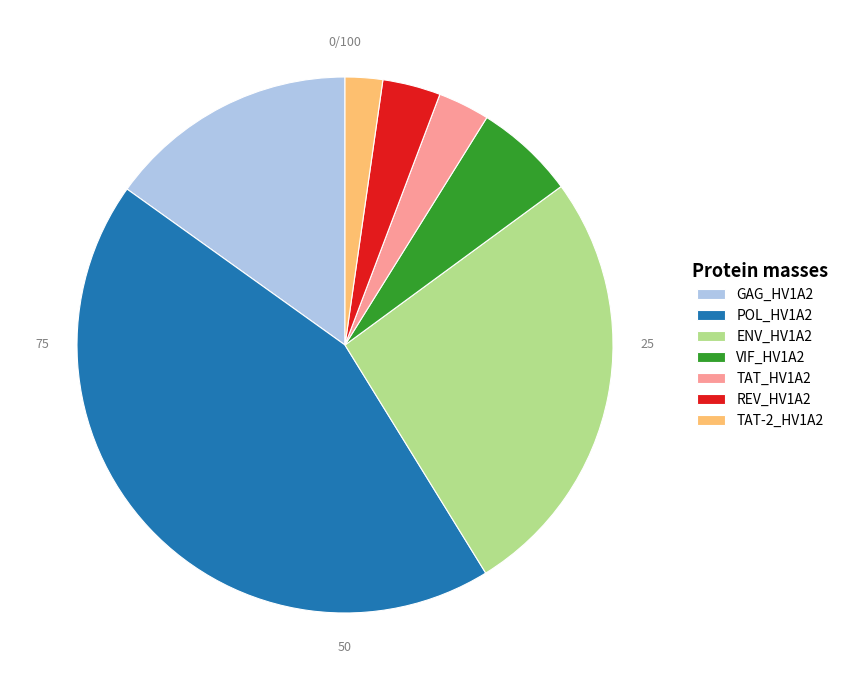

Approximately how many times larger is the value at TAT_HV1A2 compared to ENV_HV1A2?

0.1